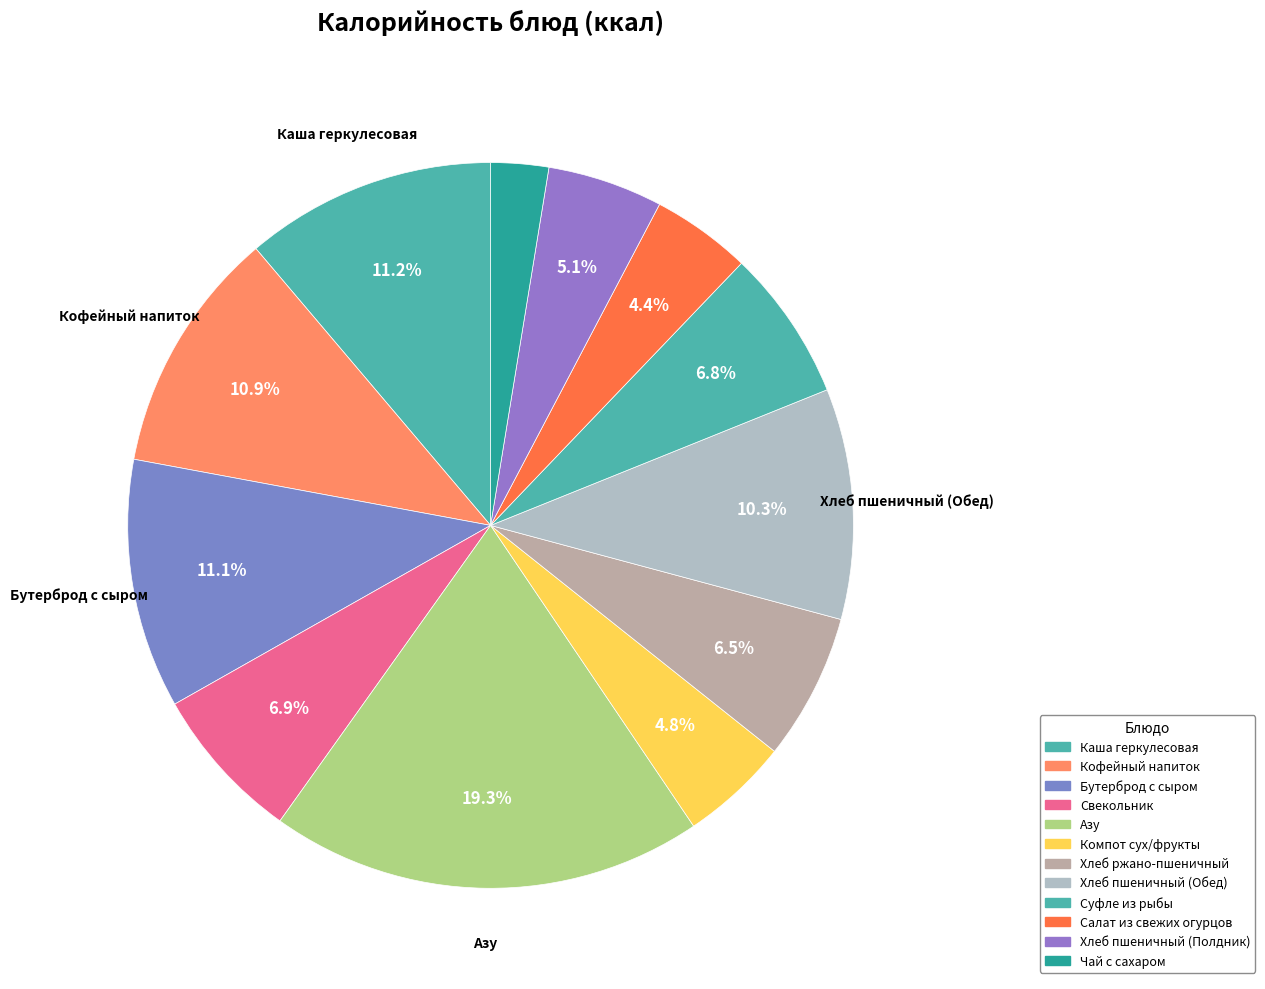

To the nearest percent, what percentage of the pie is Свекольник?

7%